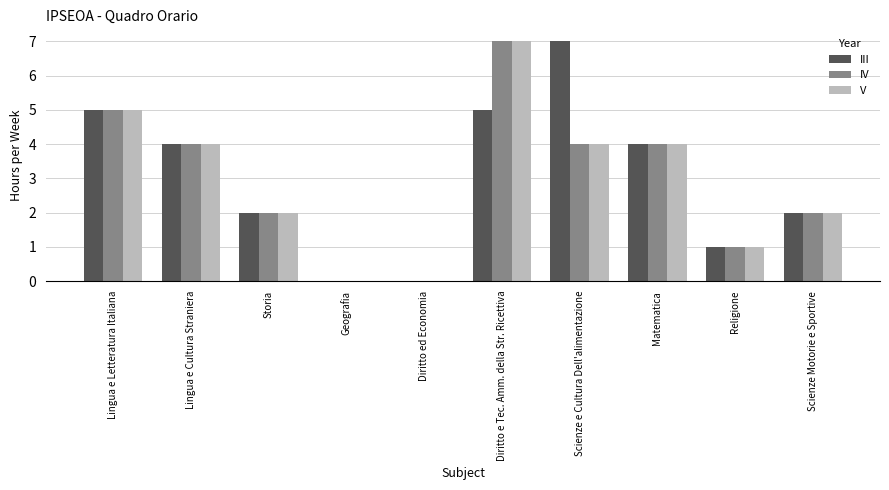

The value of III at Scienze e Cultura Dell'alimentazione is 7. True or false?

True